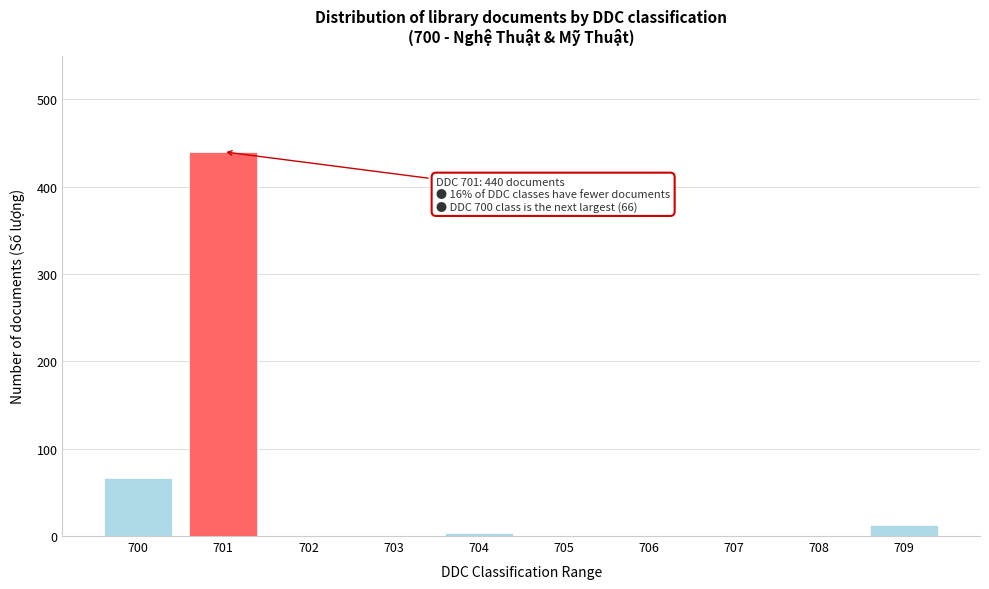

Reading left to right, transcribe all the data shown in this chart.

700=66	701=440	702=0	703=0	704=4	705=0	706=0	707=0	708=0	709=13